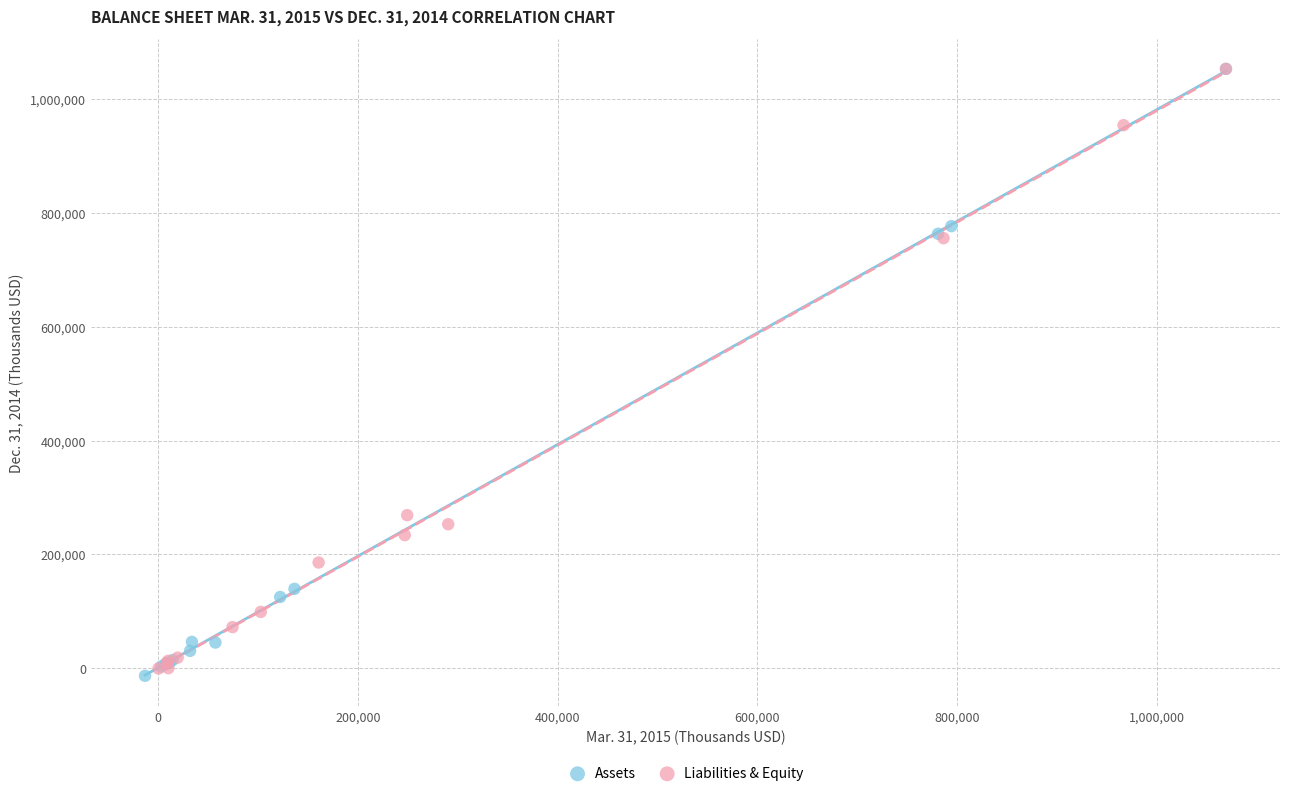

What are all the series names shown in the legend?

Assets, Liabilities & Equity